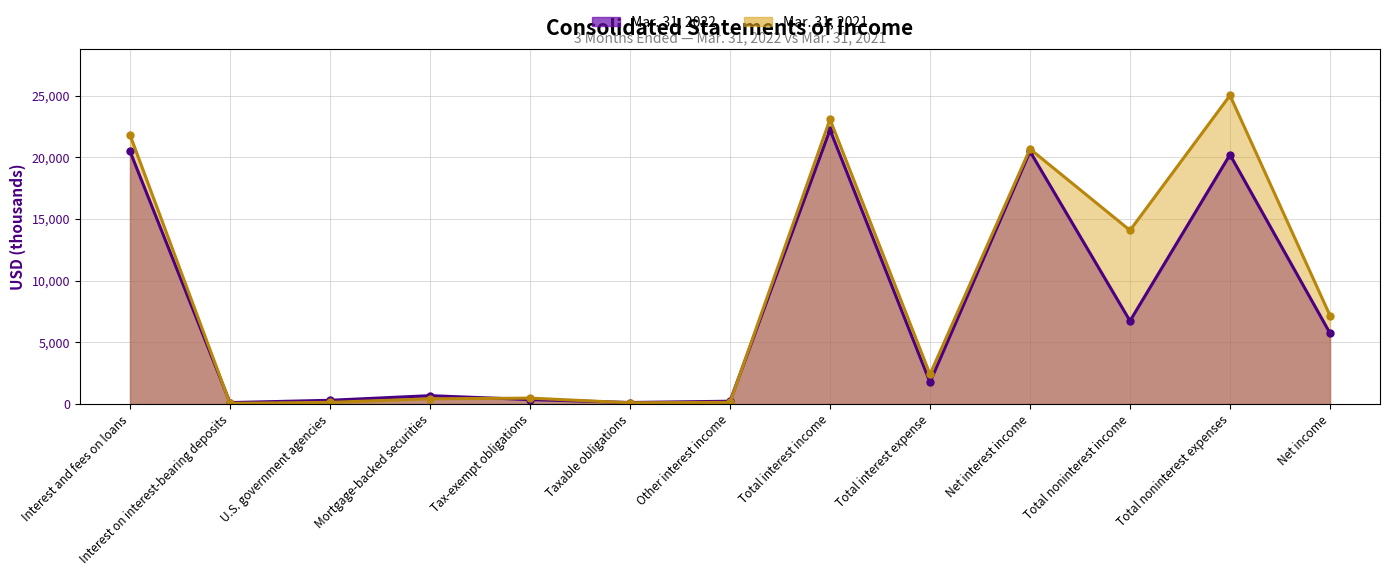

What is the average value of the Mar. 31, 2022 (line) series?

7644